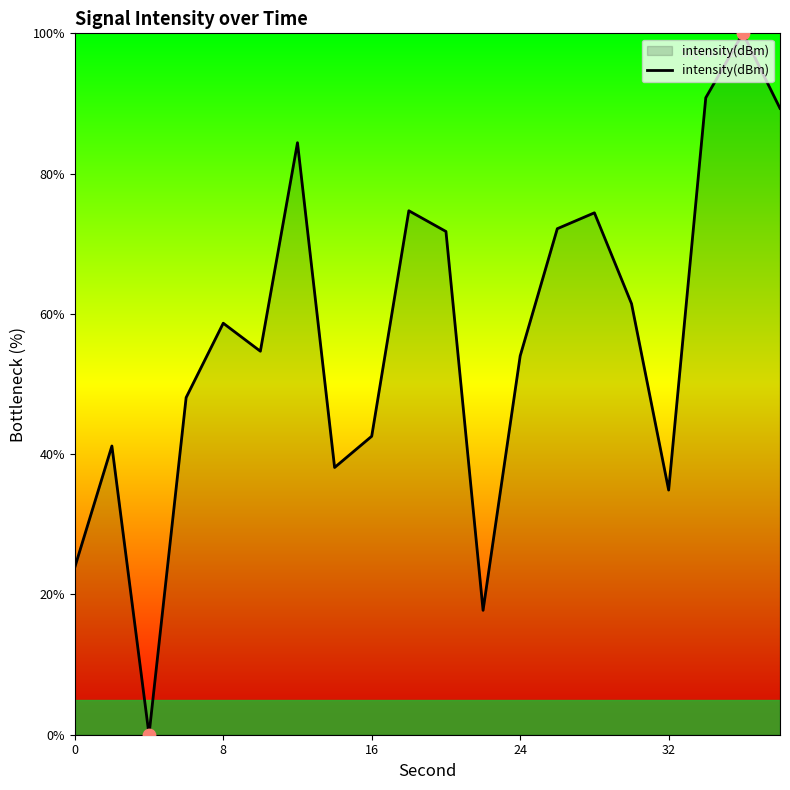

What is the maximum value shown in the chart?

100.0